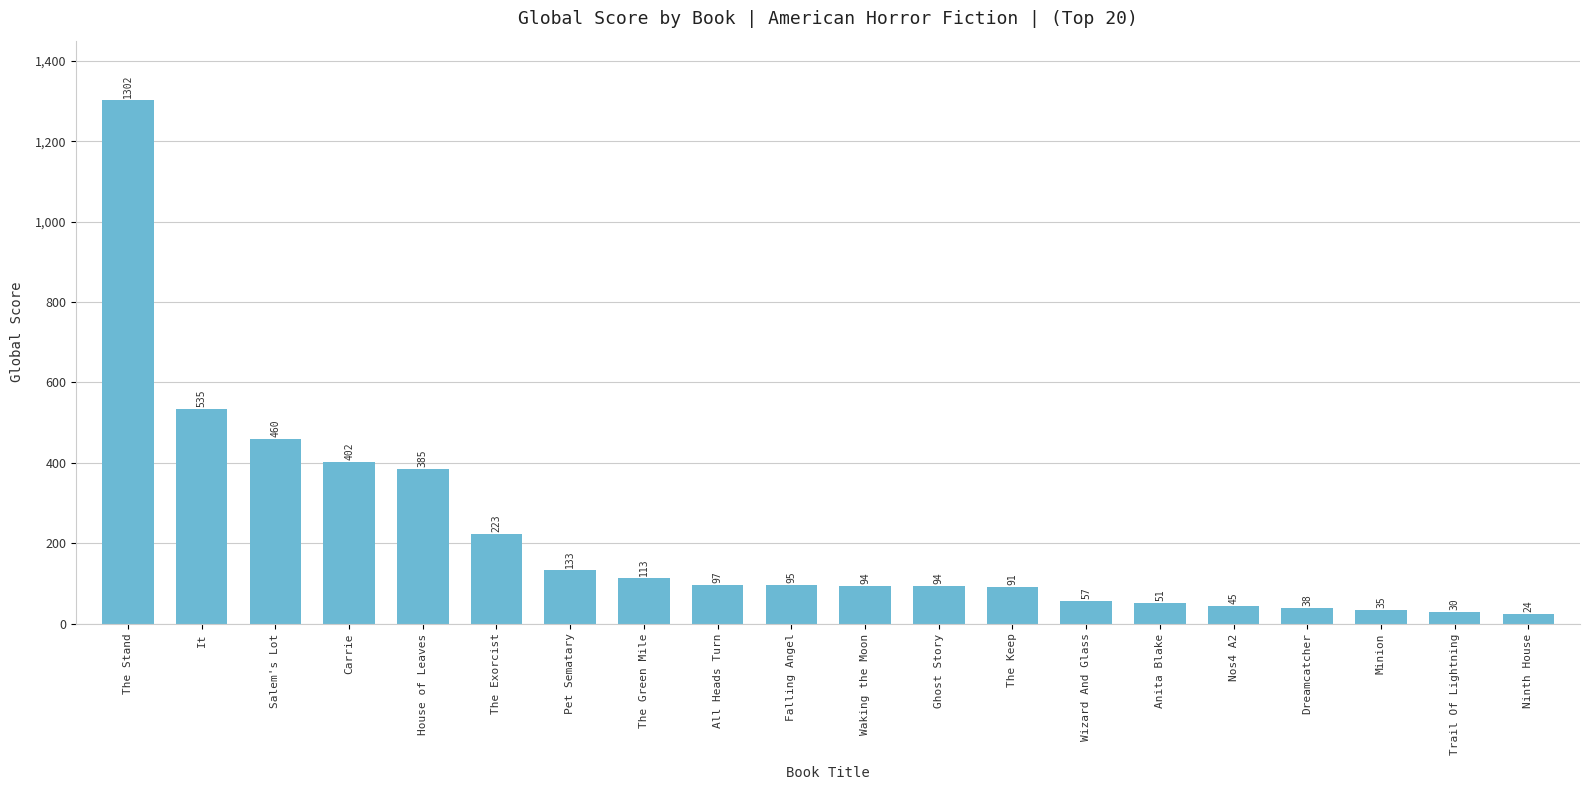

Reading left to right, what are all the values shown in this chart?

The Stand=1302	It=535	Salem's Lot=460	Carrie=402	House of Leaves=385	The Exorcist=223	Pet Sematary=133	The Green Mile=113	All Heads Turn=97	Falling Angel=95	Waking the Moon=94	Ghost Story=94	The Keep=91	Wizard And Glass=57	Anita Blake=51	Nos4 A2=45	Dreamcatcher=38	Minion=35	Trail Of Lightning=30	Ninth House=24